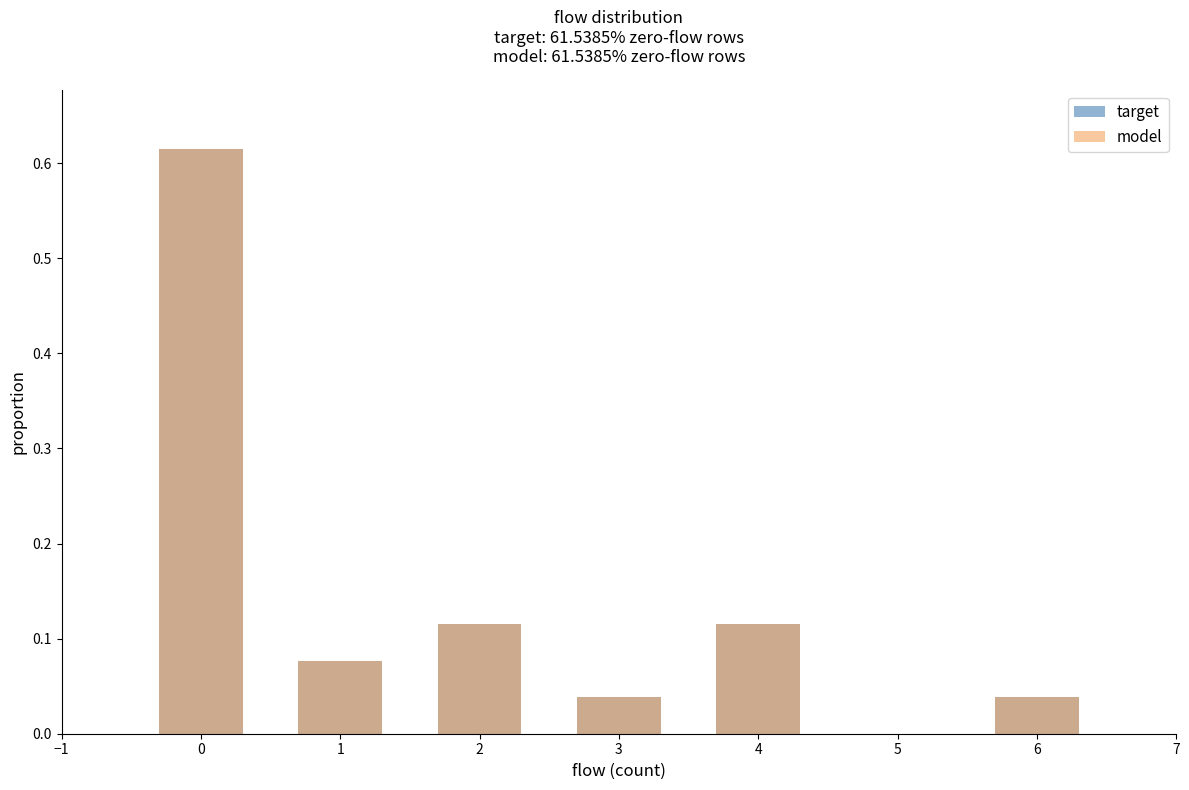

List the series in order of their peak value, lowest first.

target, model